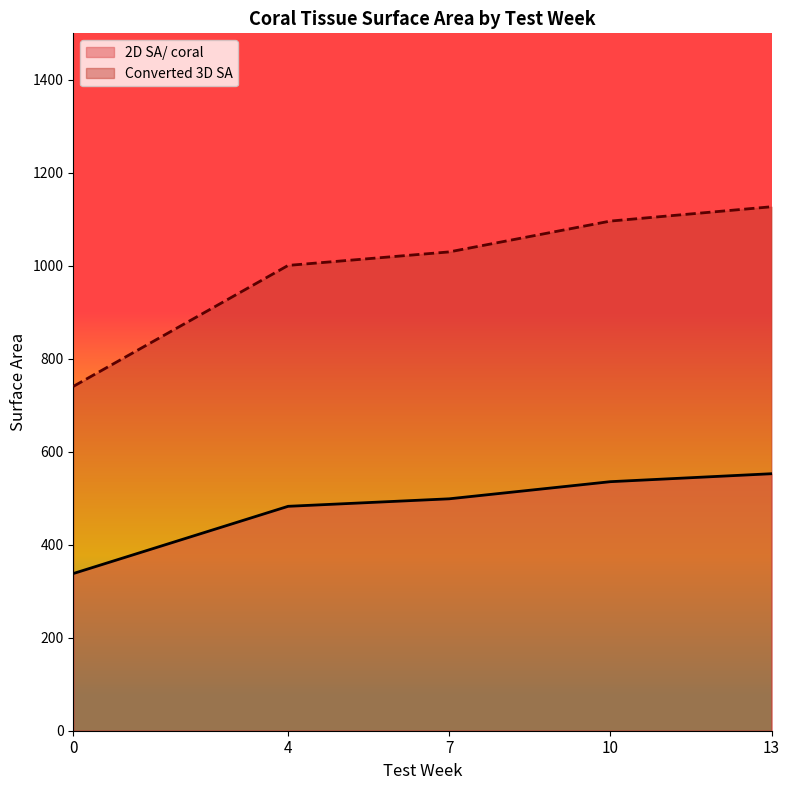

What is the maximum value shown in the chart?

1127.0